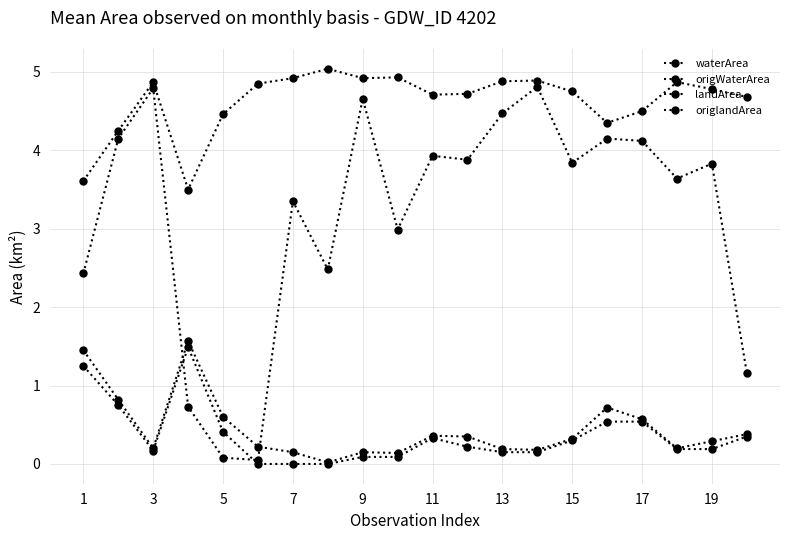

How many lines are shown in the chart?

4